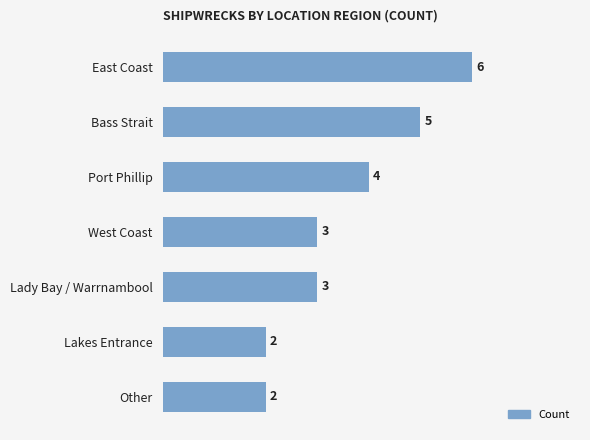

What is the difference between the maximum and minimum values?

4